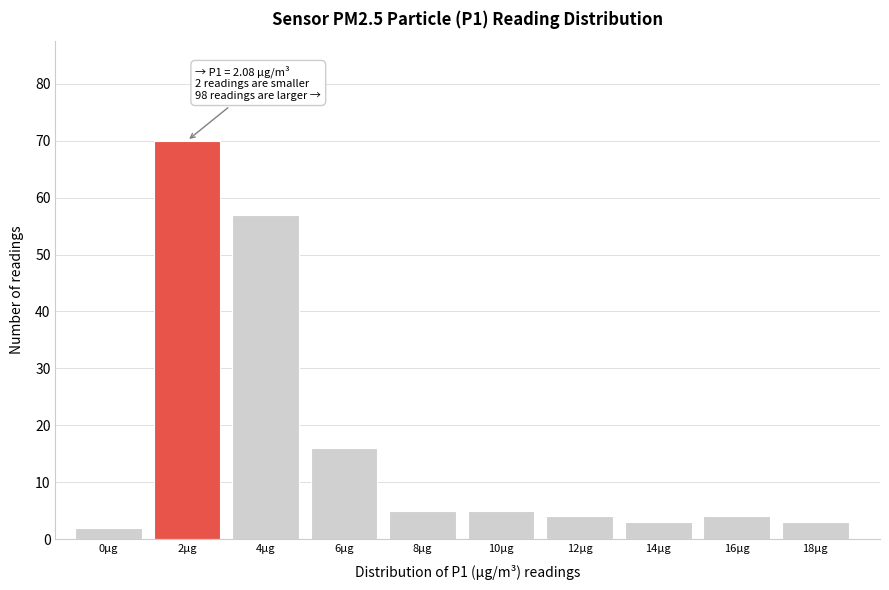

Reading left to right, transcribe all the data shown in this chart.

2	70	57	16	5	5	4	3	4	3